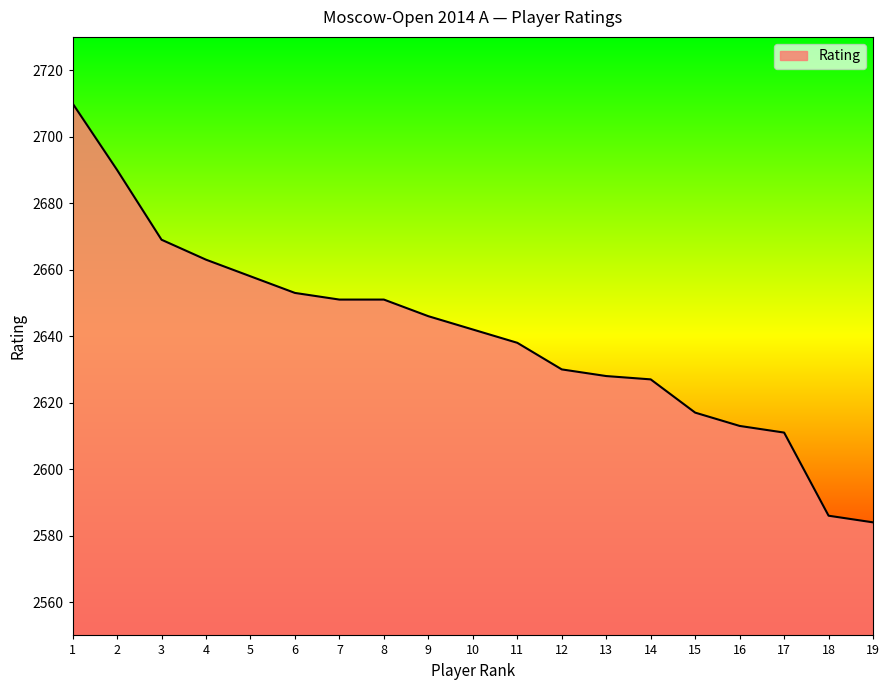

Is it true that the value at 6 is 3702?

False